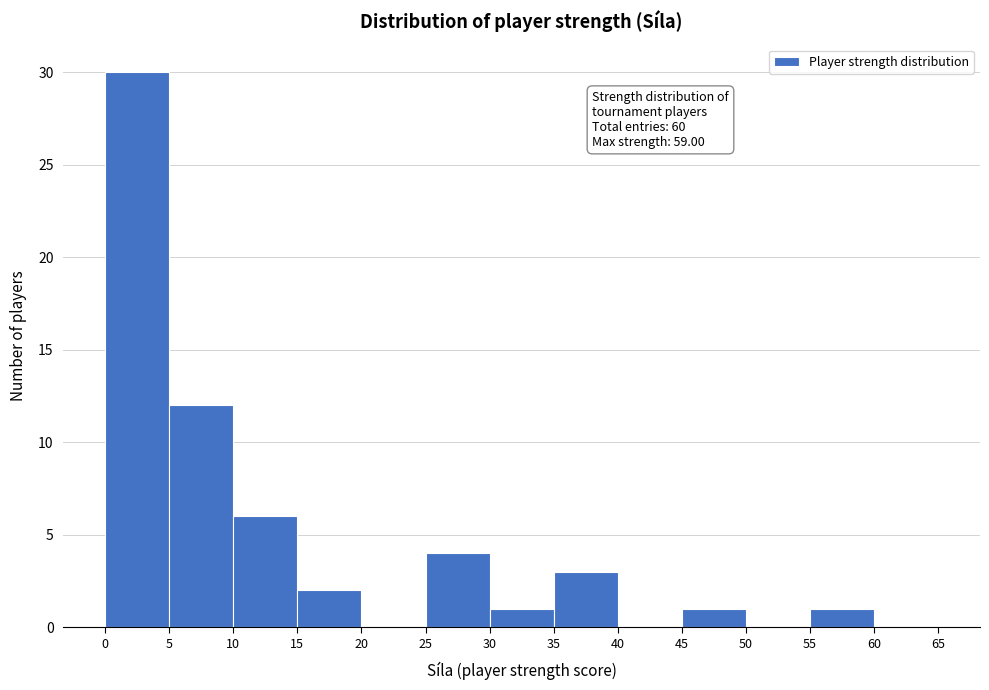

Over which range of the x-axis is the bar tallest?

0 to 5